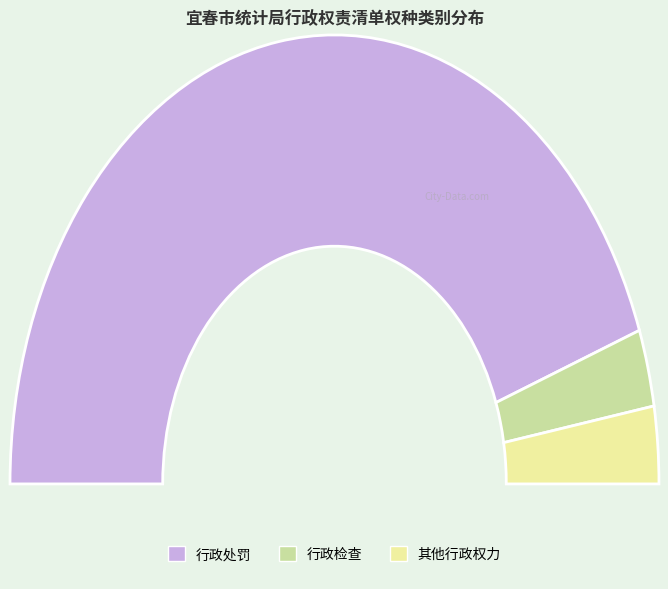

Approximately how many times larger is the value at 行政检查 compared to 其他行政权力?

1.0